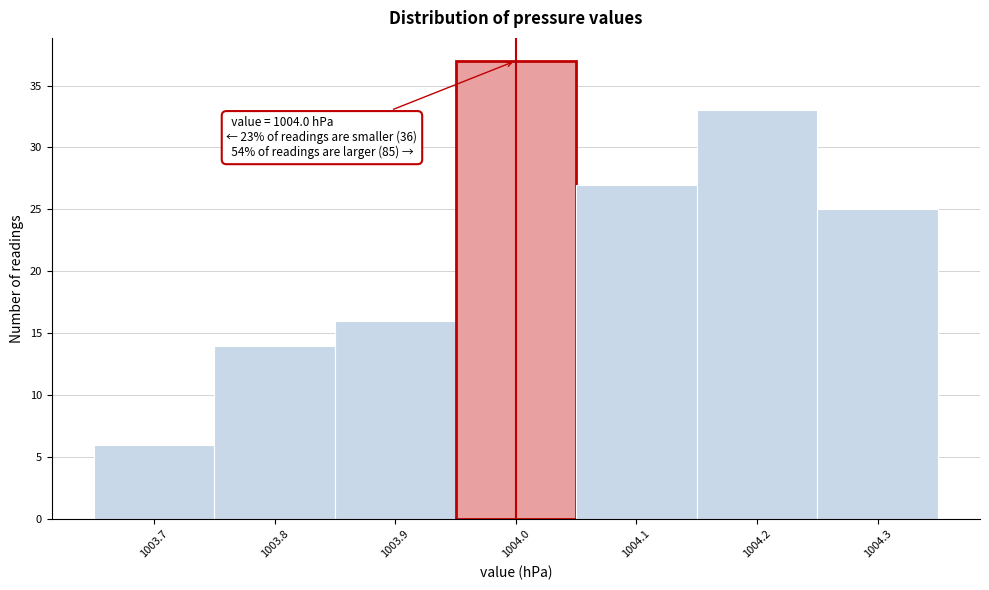

Which range on the x-axis has the tallest bar?

1003.95 to 1004.05